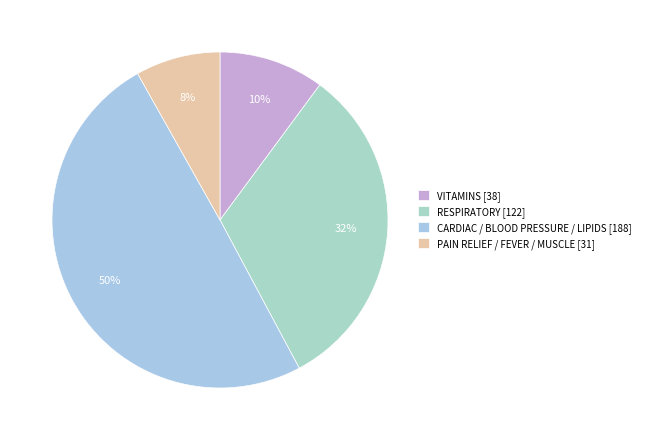

Is there any slice that represents more than half of the pie?

No